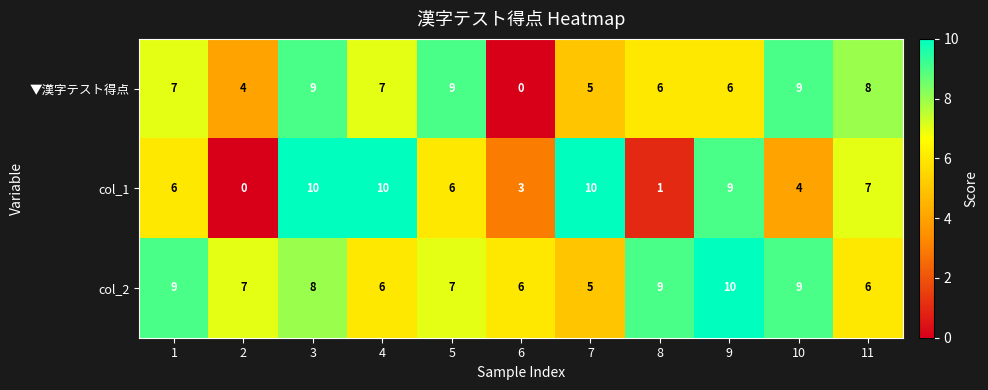

What is the sum of all col_2 values?

82